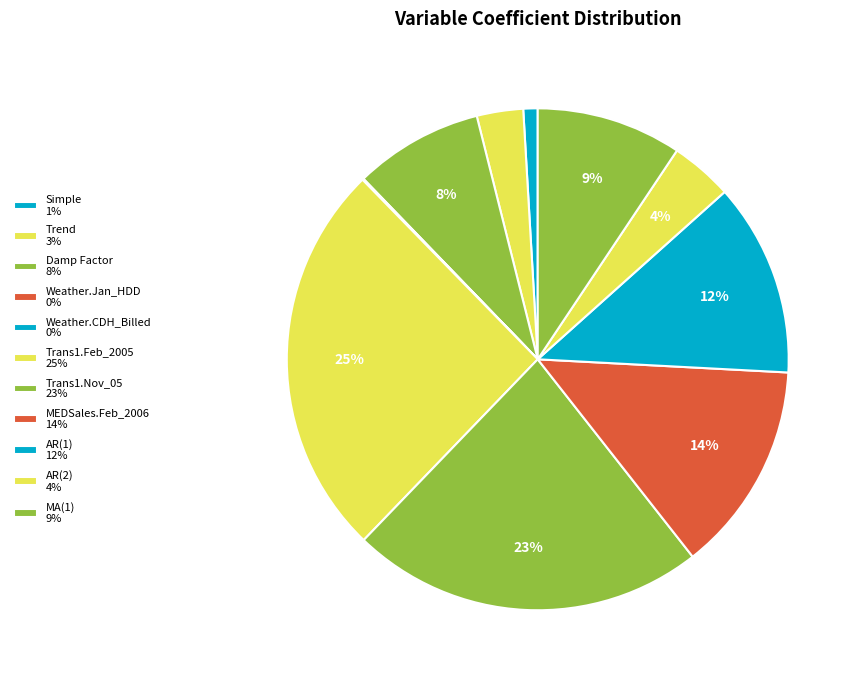

What is the smallest slice in the pie chart?

Weather.CDH_Billed